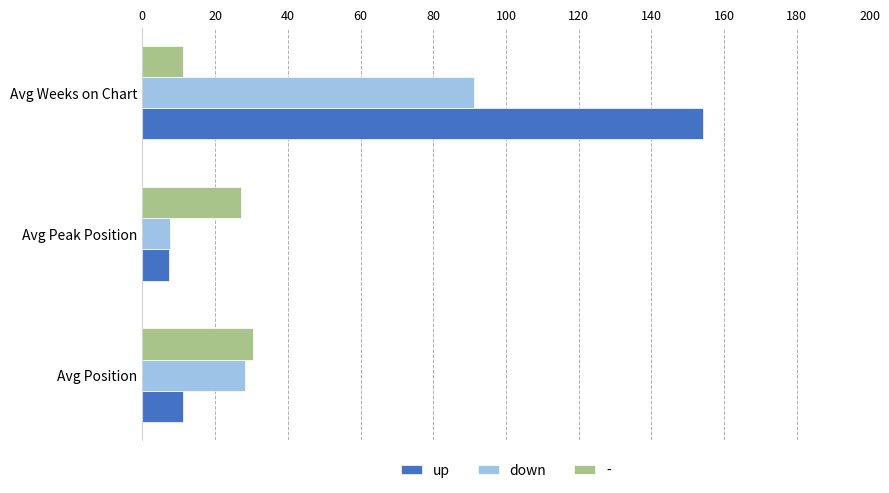

What is the average value of the down series?

42.4